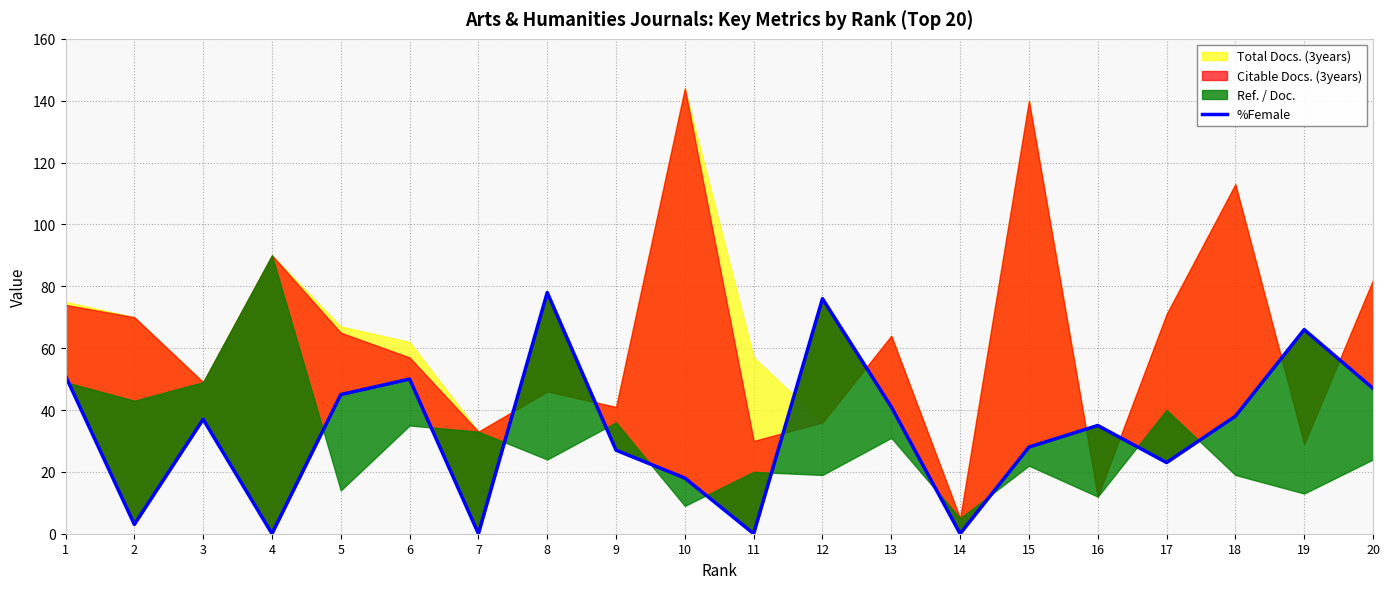

Which category has the lowest value across all series?

4